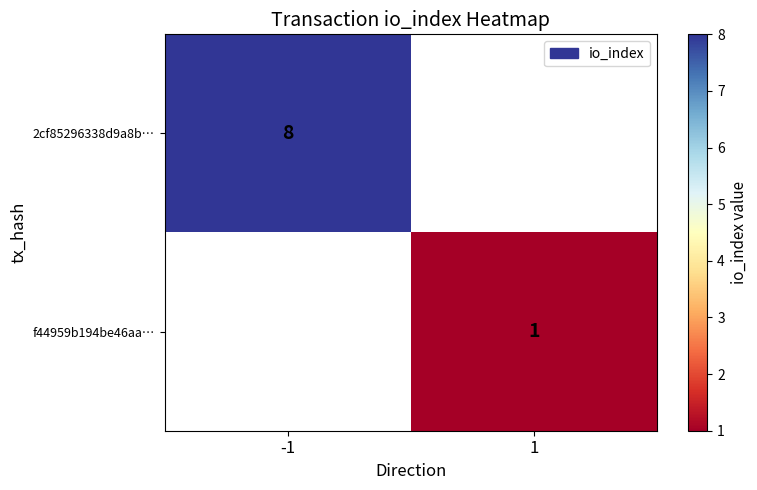

Is it true that f44959b194be46aa… equals 1 at 1?

True